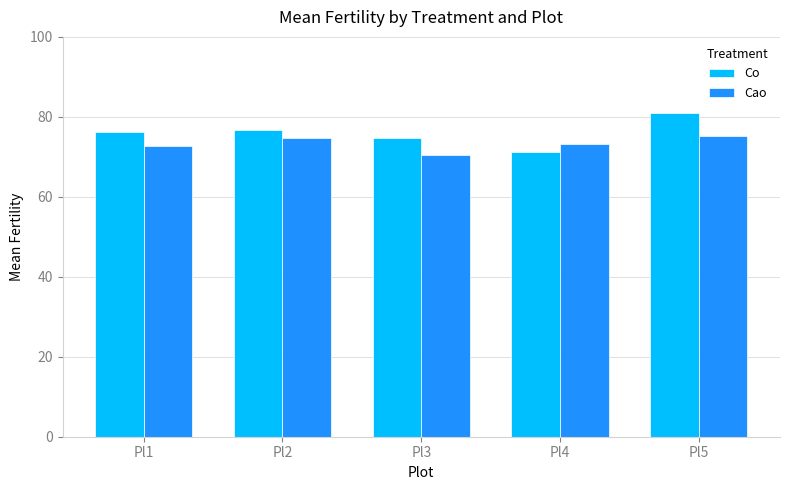

Where does the Co series first go above 76?

Pl1